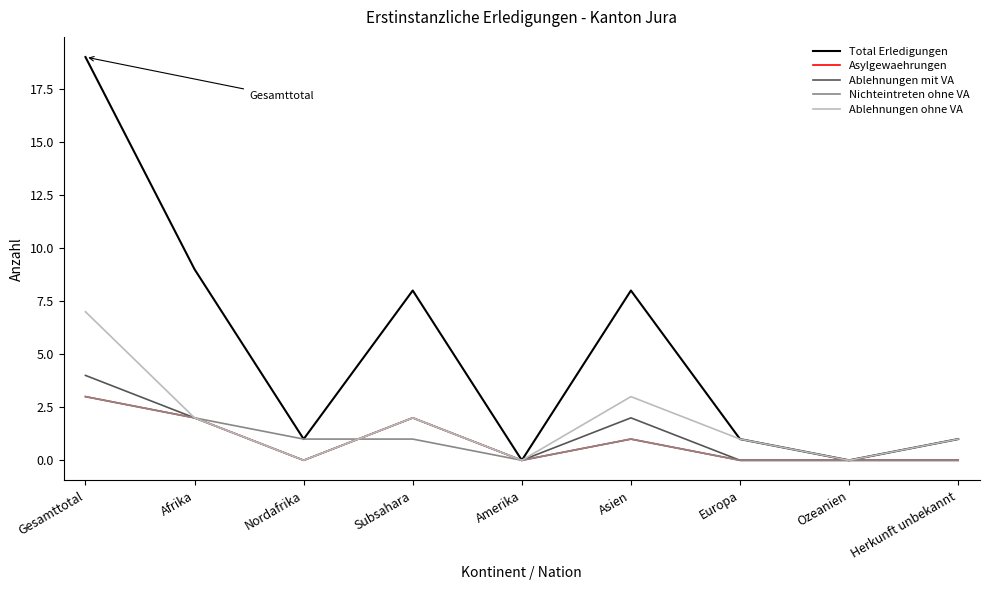

What are all the series names shown in the legend?

Total Erledigungen, Asylgewaehrungen, Ablehnungen mit VA, Nichteintreten ohne VA, Ablehnungen ohne VA